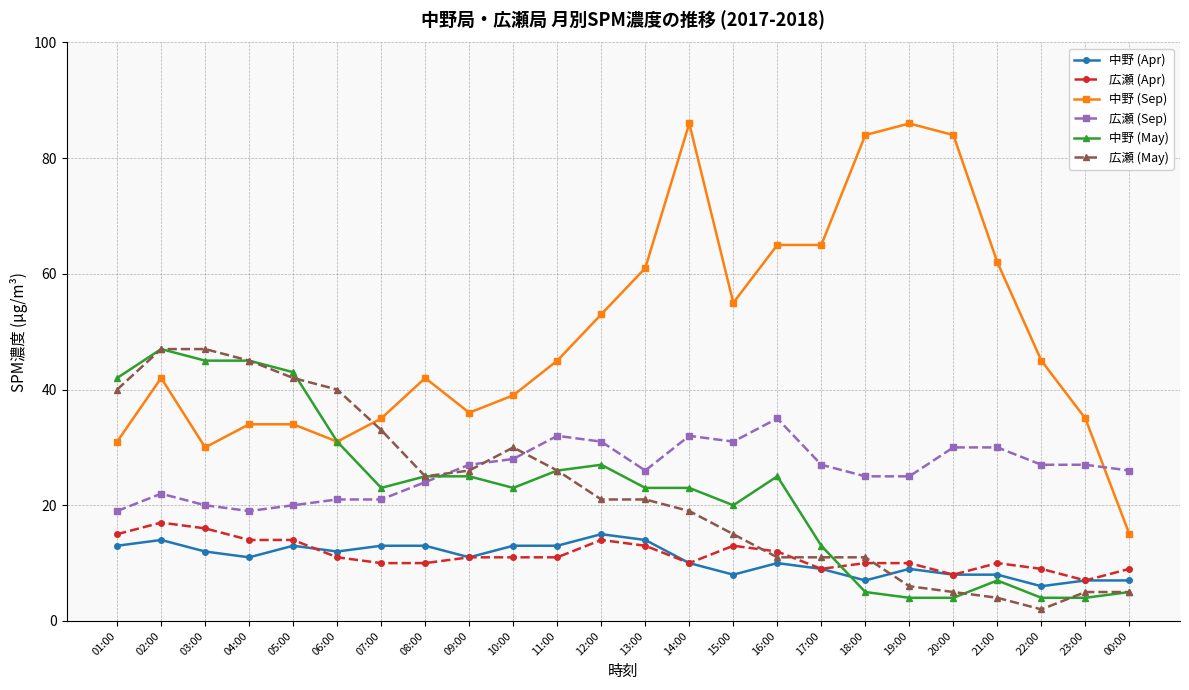

Which category has the highest value in the 広瀬 (Sep) series?

16:00